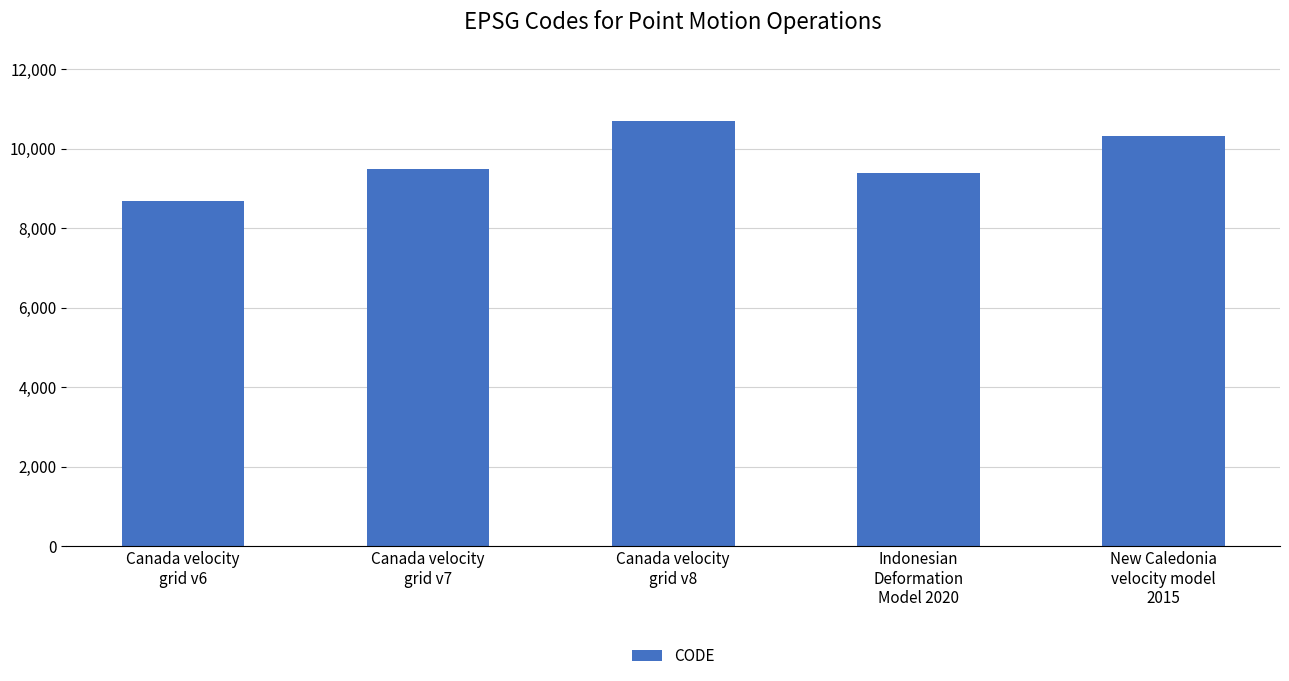

List the labels in order of value, smallest first.

Canada velocity
grid v6, Indonesian
Deformation
Model 2020, Canada velocity
grid v7, New Caledonia
velocity model
2015, Canada velocity
grid v8